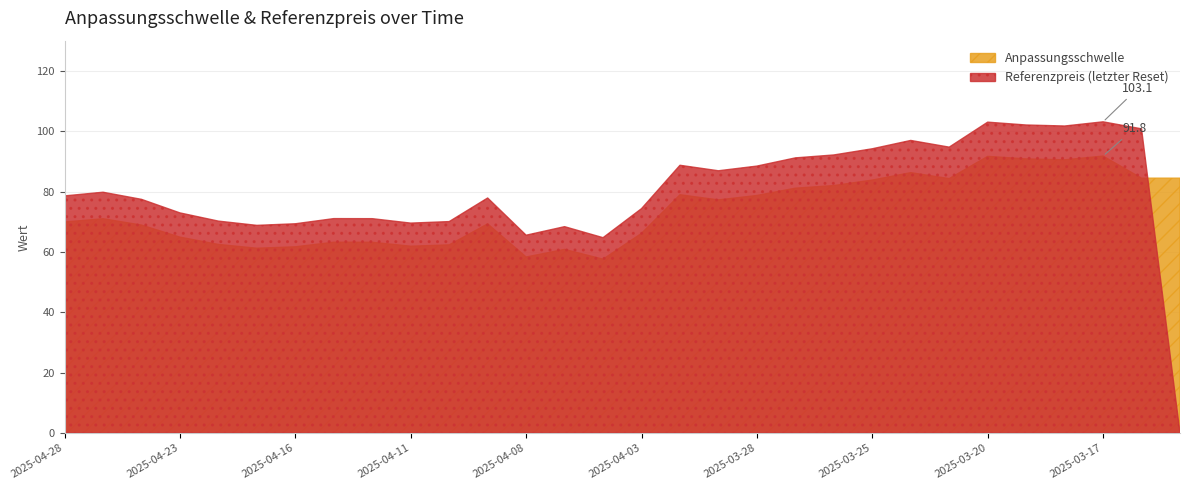

Where is the first local minimum for Referenzpreis (letzter Reset)?

2025-04-17